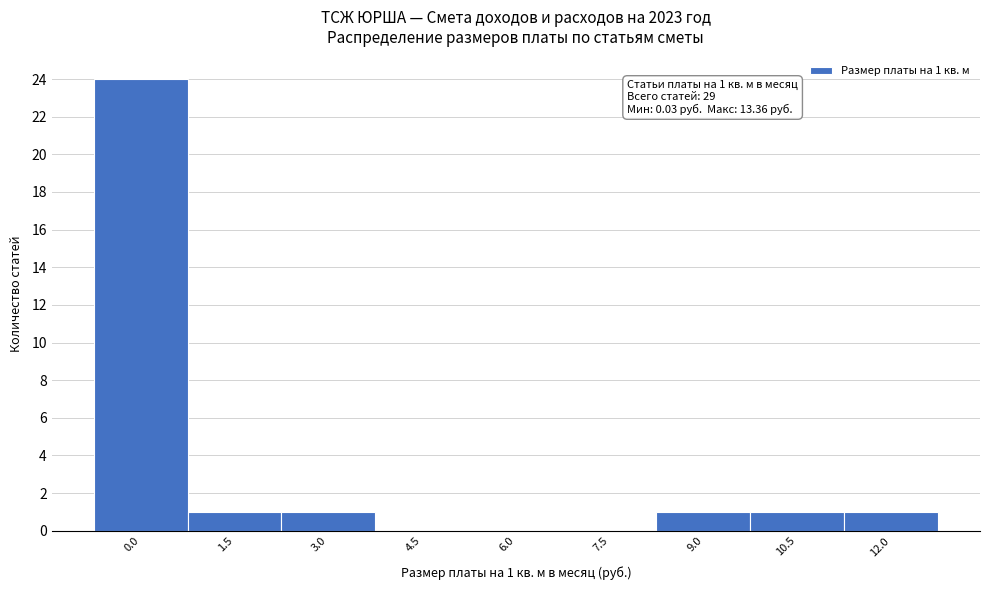

Reading left to right, list all the values displayed in this chart.

0.0=24	1.5=1	3.0=1	4.5=0	6.0=0	7.5=0	9.0=1	10.5=1	12.0=1